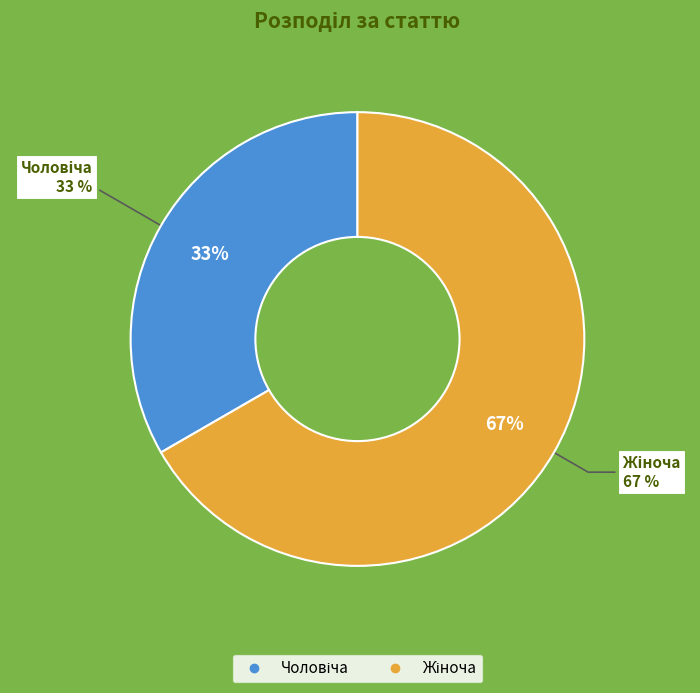

To the nearest percent, what is the combined percentage of Чоловіча and Жіноча?

100%